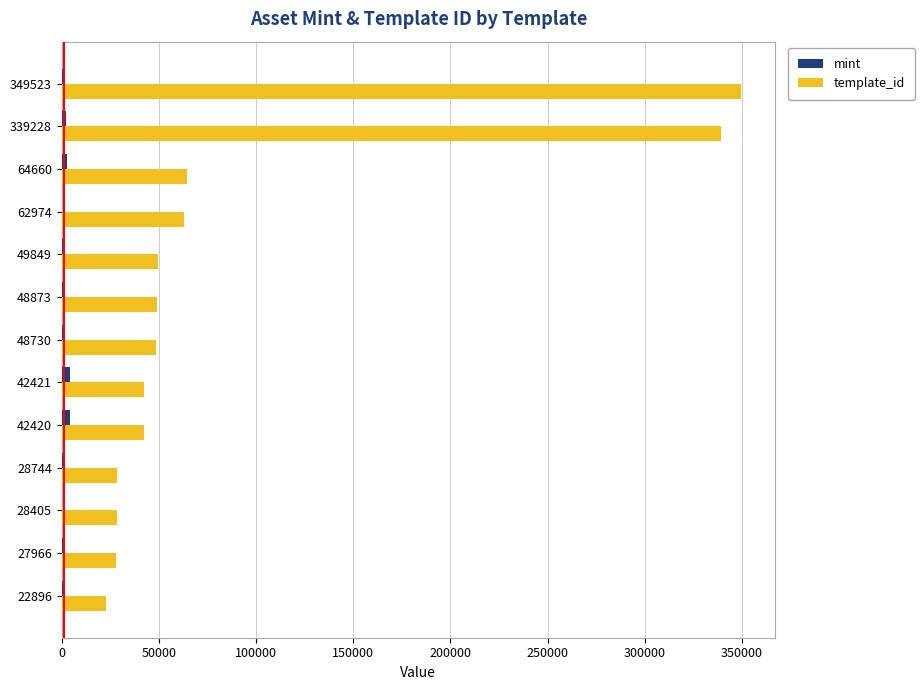

Is the value of template_id at 64660 greater than the value of mint at 49849?

Yes